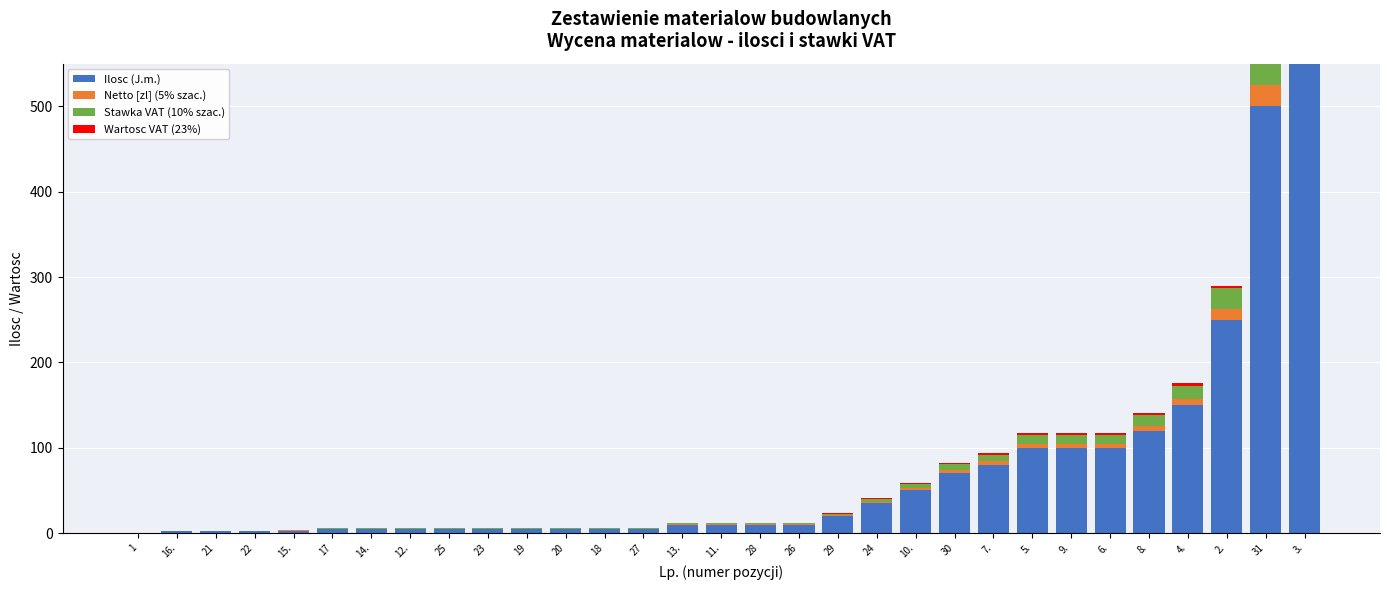

What is the value of the Wartosc VAT (23%) bar at the 30th from the left?

11.5